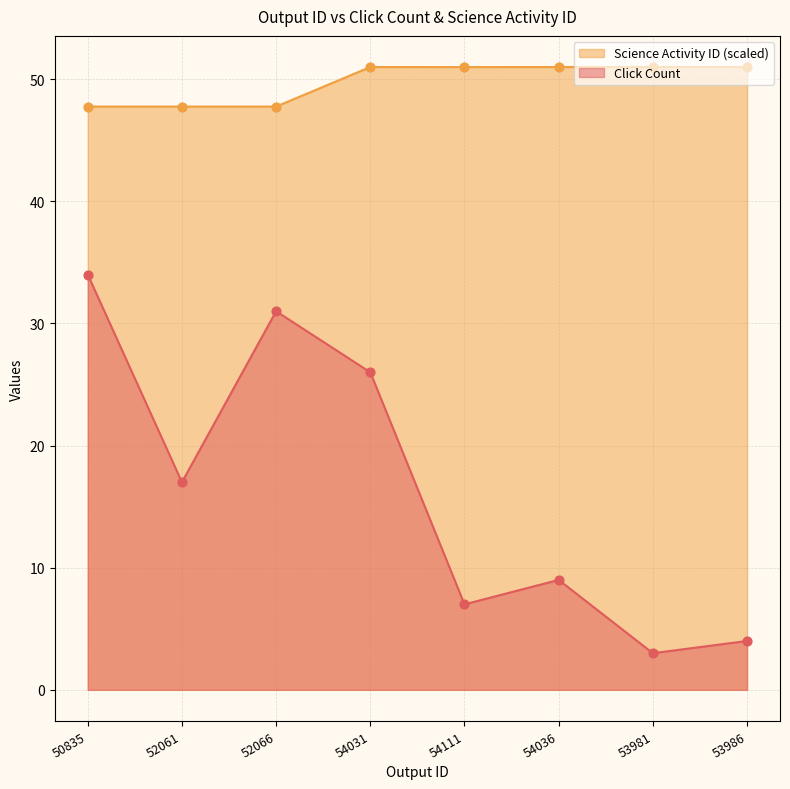

Which series reaches the maximum Y coordinate?

Science Activity ID